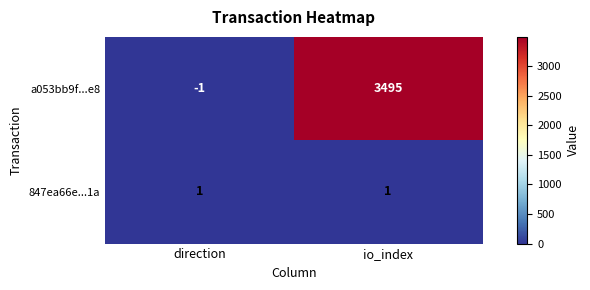

Rank the series at direction from lowest to highest value.

a053bb9f...e8, 847ea66e...1a